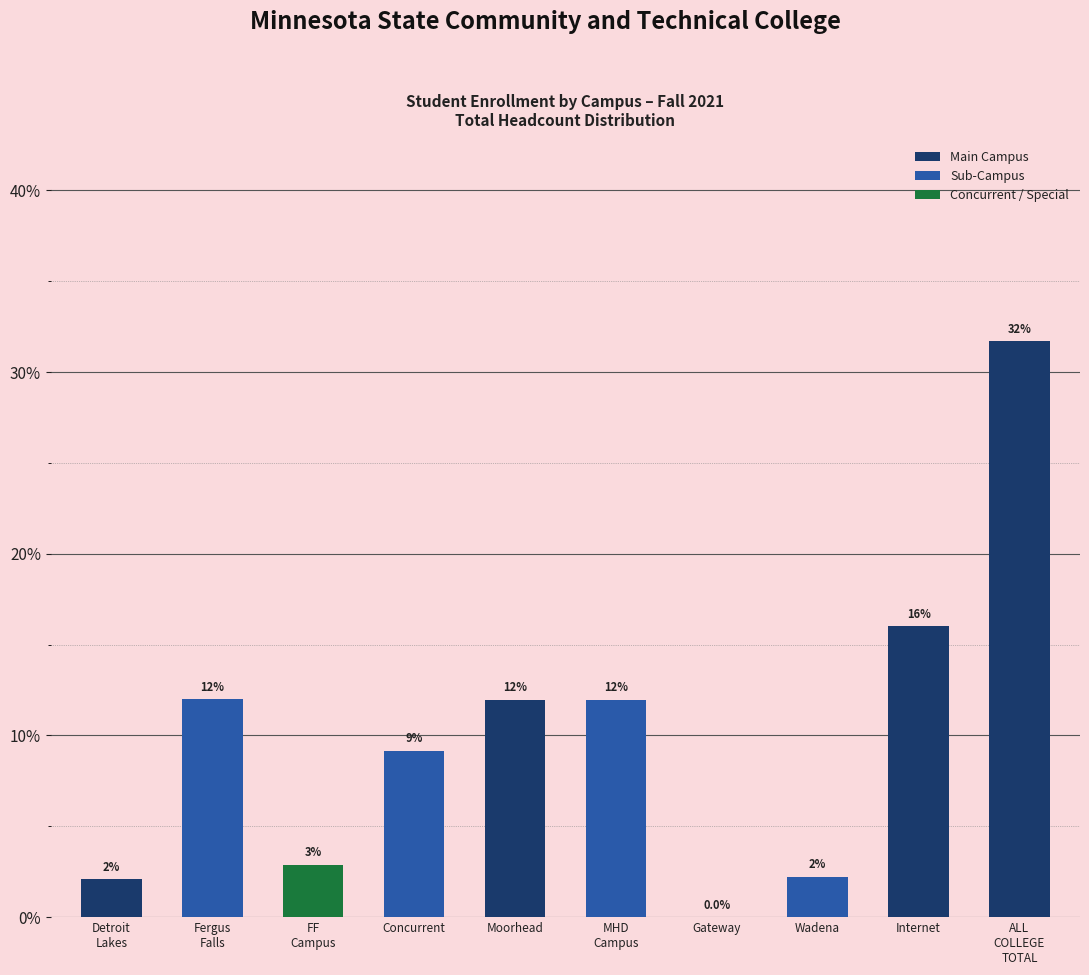

At which label is the value closest to 15?

Internet